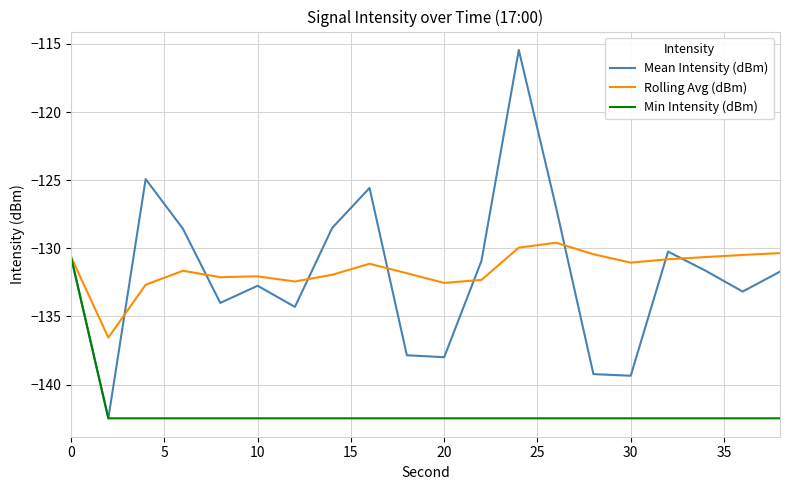

What is the minimum value for Rolling Avg (dBm)?

-136.6